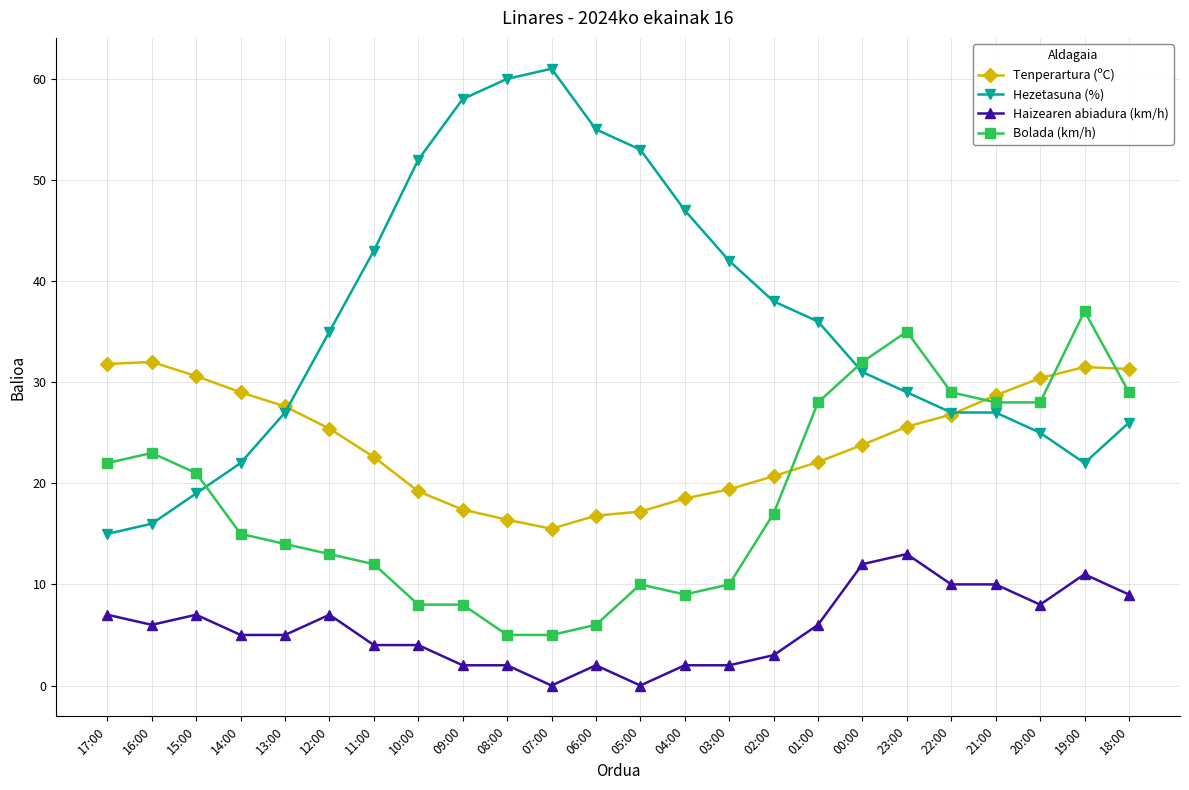

How many data points in Bolada (km/h) are less than 17?

12